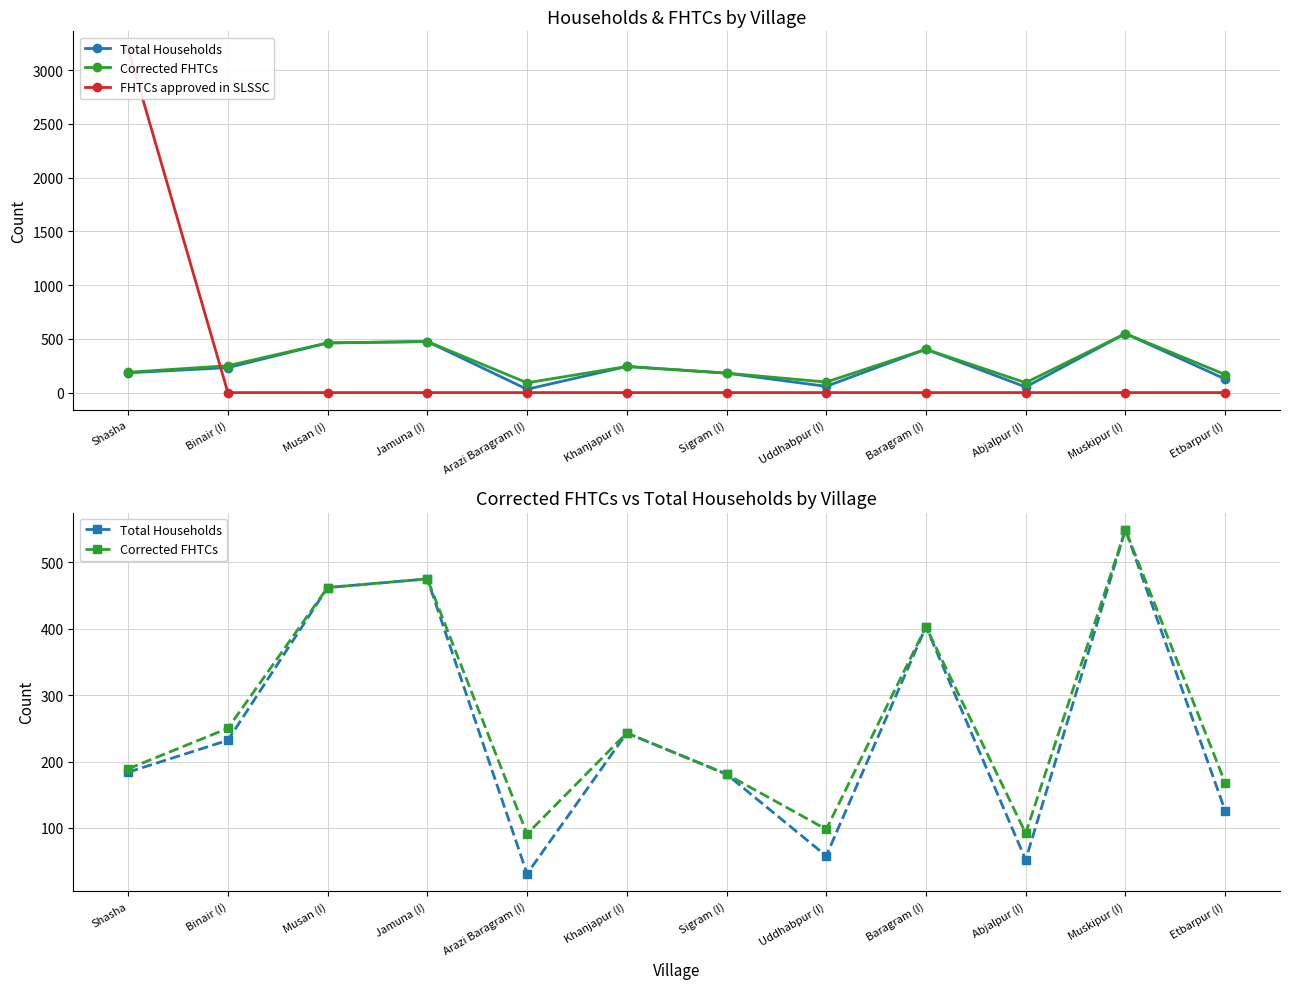

Is it true that Total Households equals 475 at Jamuna (I)?

True